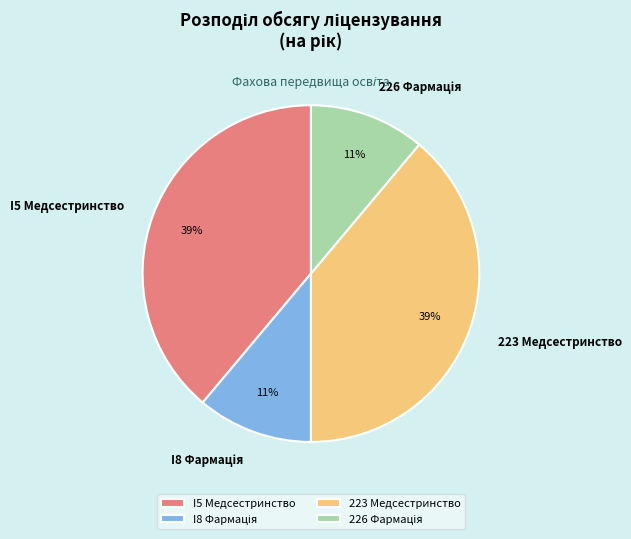

To the nearest percent, what portion does I5 Медсестринство represent?

39%